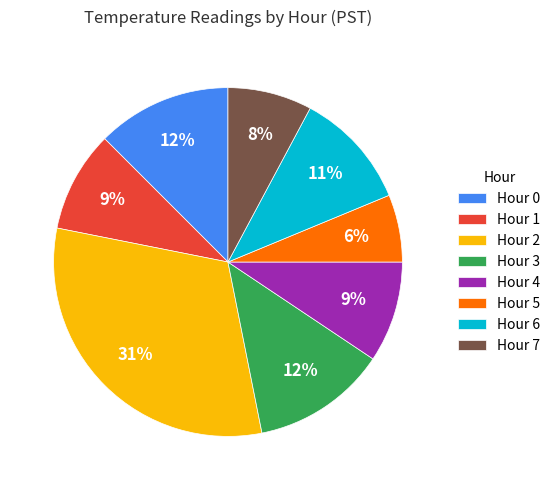

Do Hour 3 and Hour 7 together represent more than half of the pie?

No